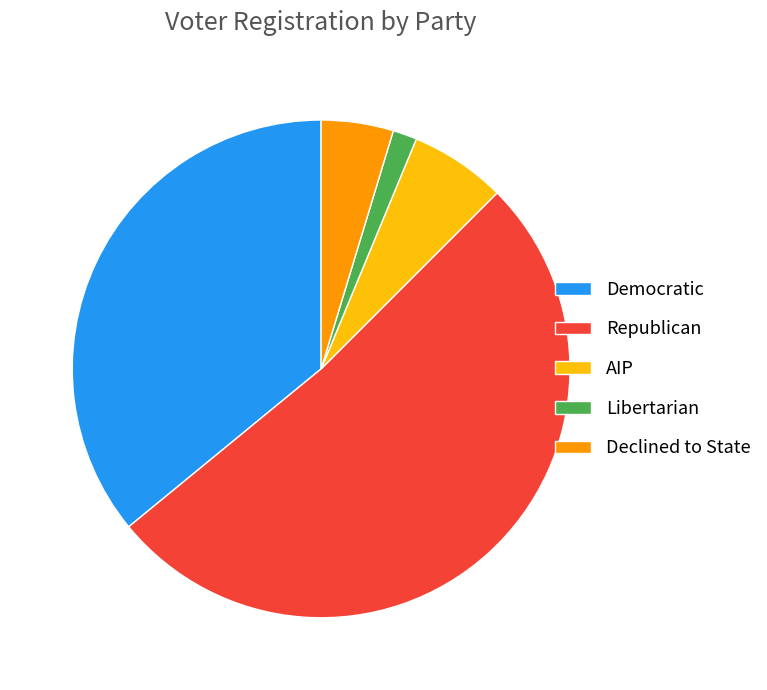

Is it true that AIP is 6% of the pie?

True